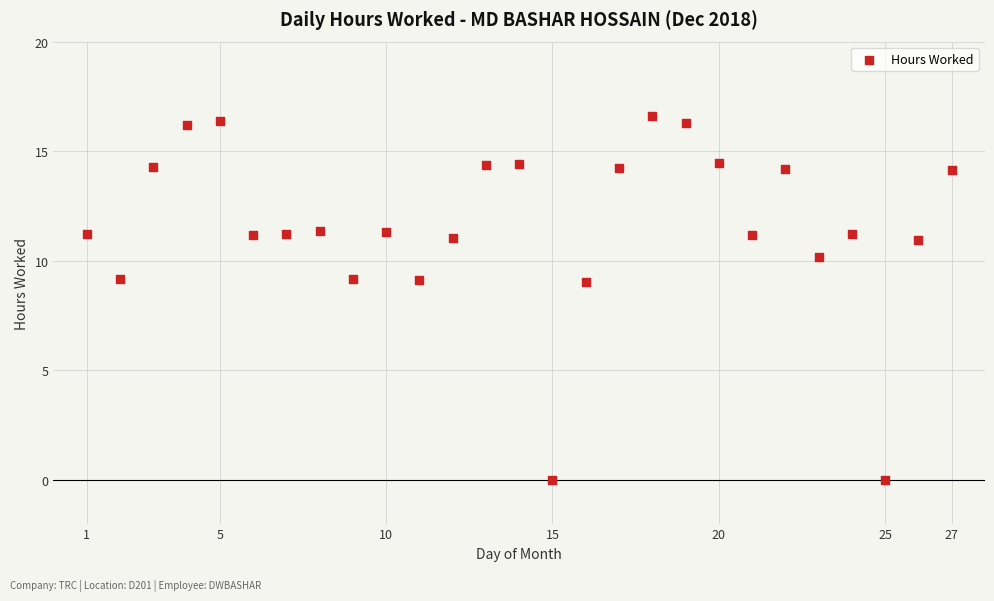

What is the range of X values (max minus min)?

26.0